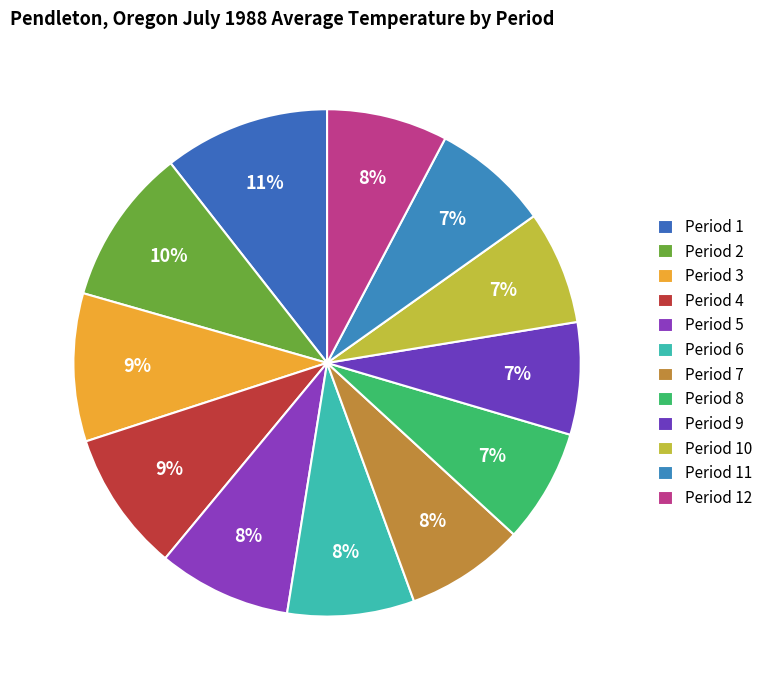

Count the number of slices in the pie.

12